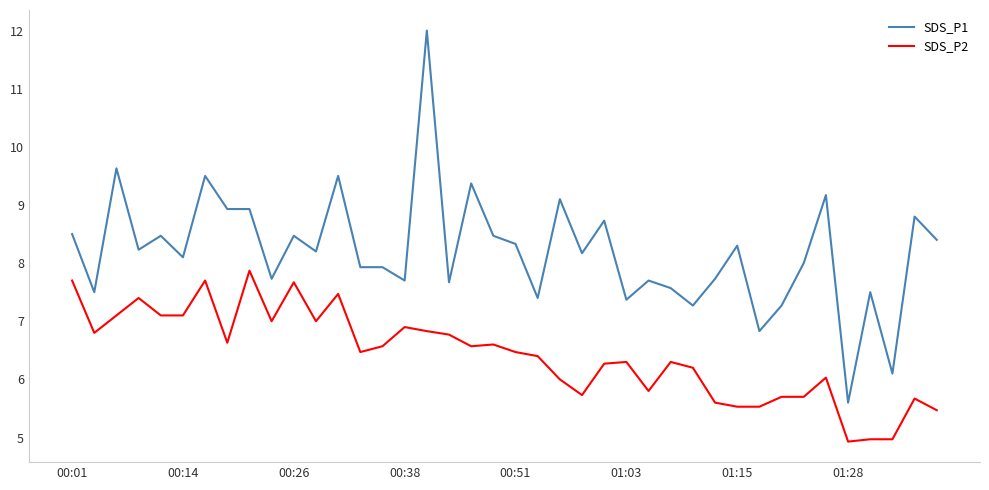

What is the minimum value shown in the chart?

4.9